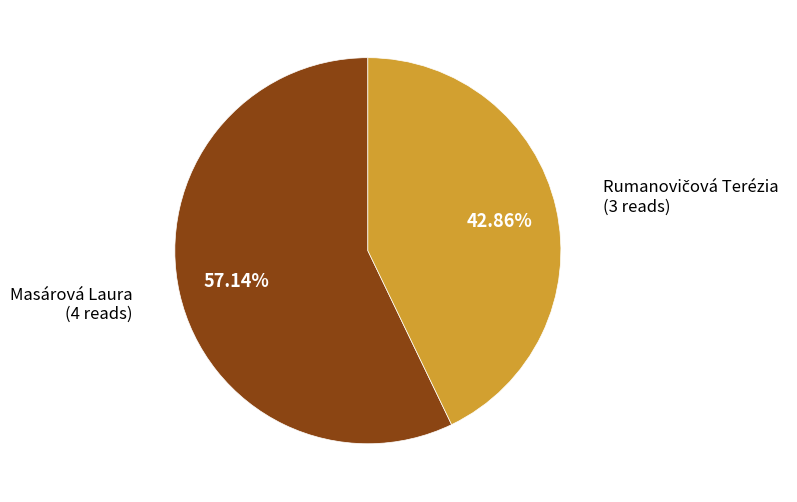

Does any single category account for the majority?

Yes